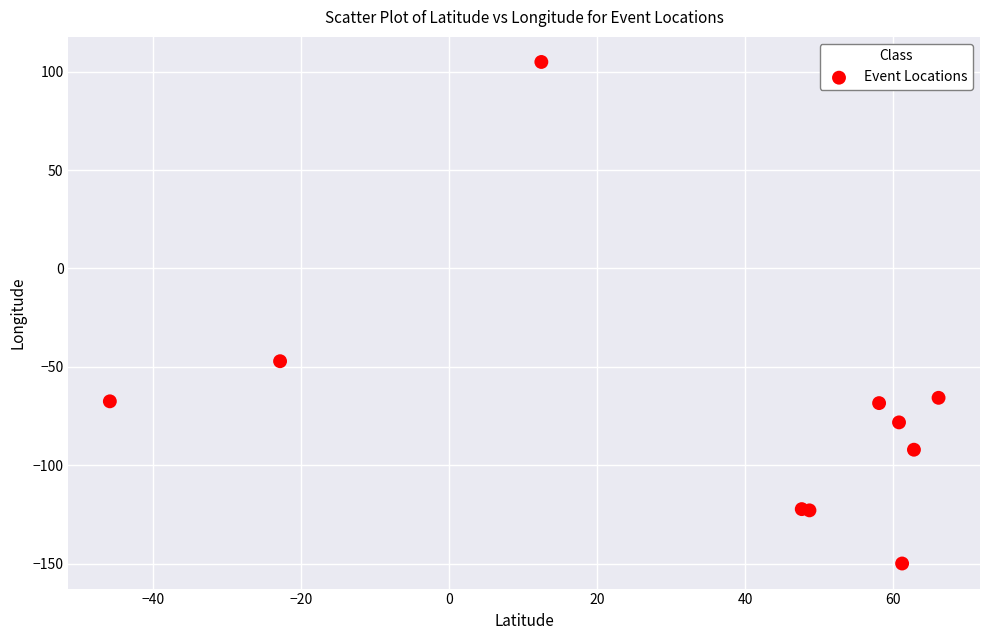

What Y value in the scatter plot is closest to -22?

-47.1